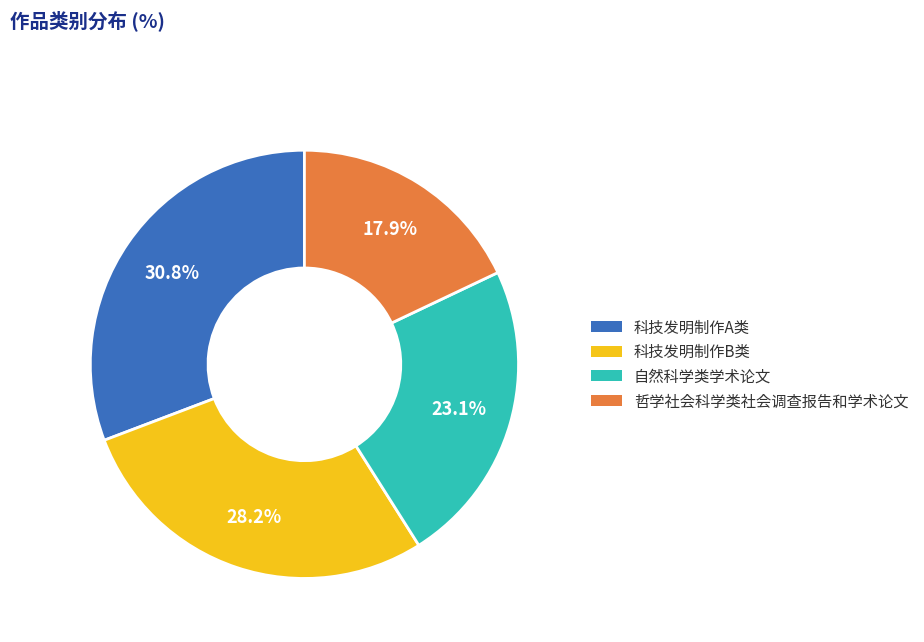

To the nearest percent, what is the average slice percentage?

25%